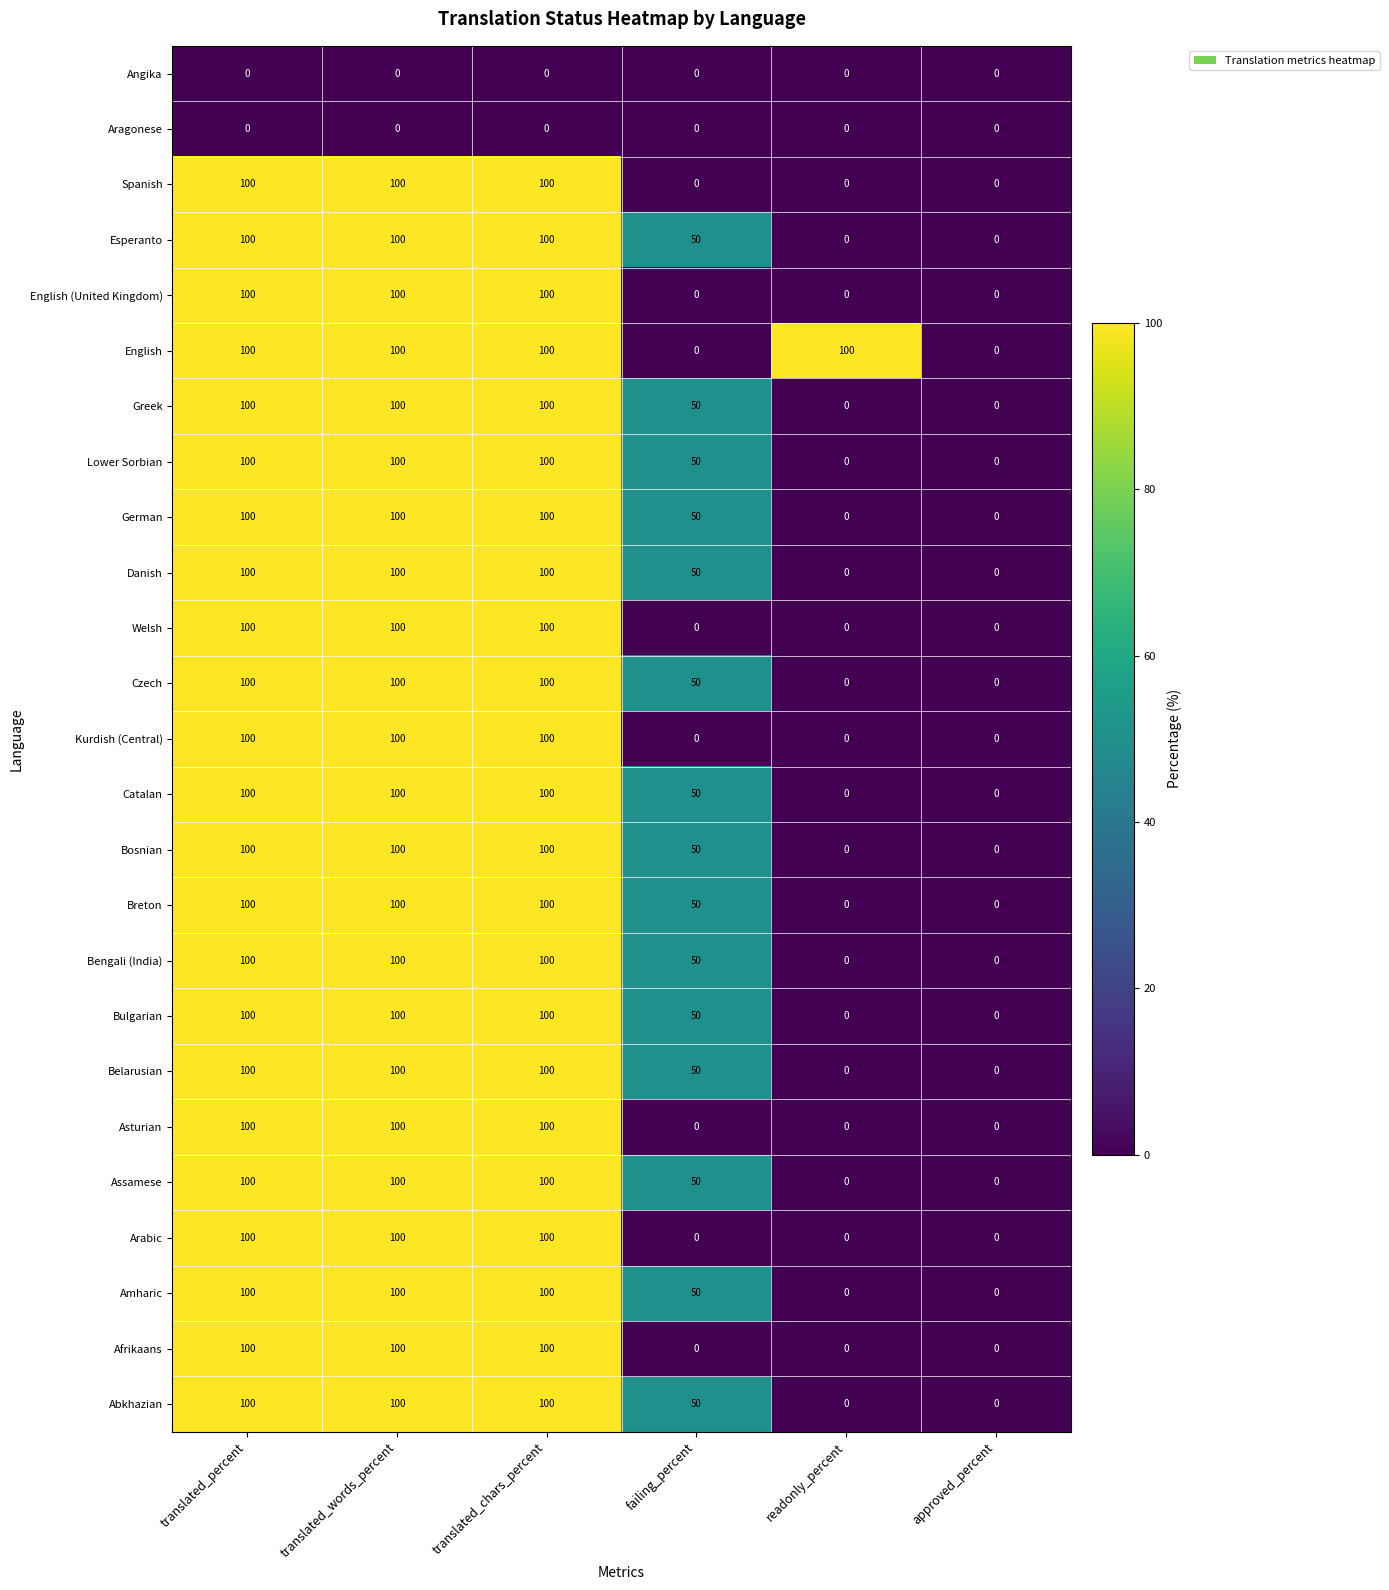

What is the total value across all series at failing_percent?

750